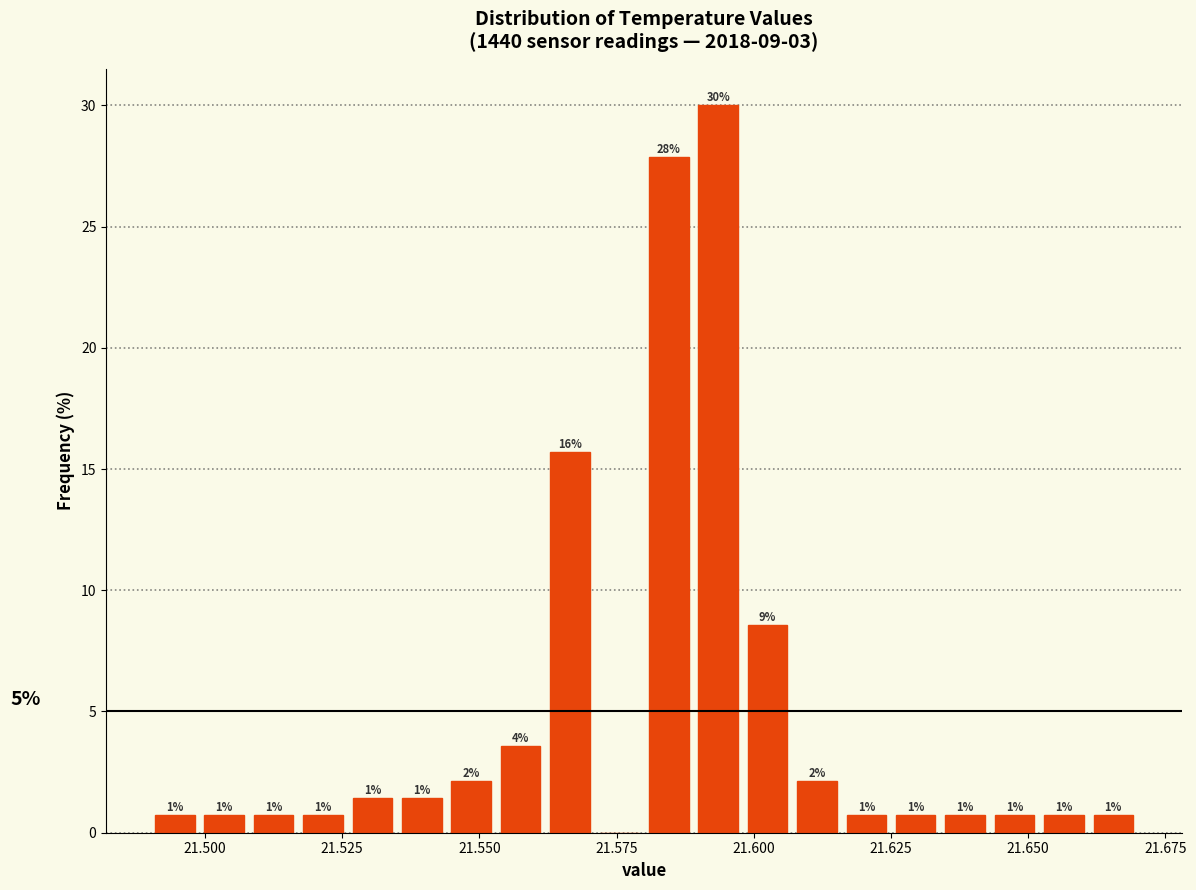

Around what value on the x-axis is the tallest bar? Give the approximate position of its centre, as read against the axis.

21.595